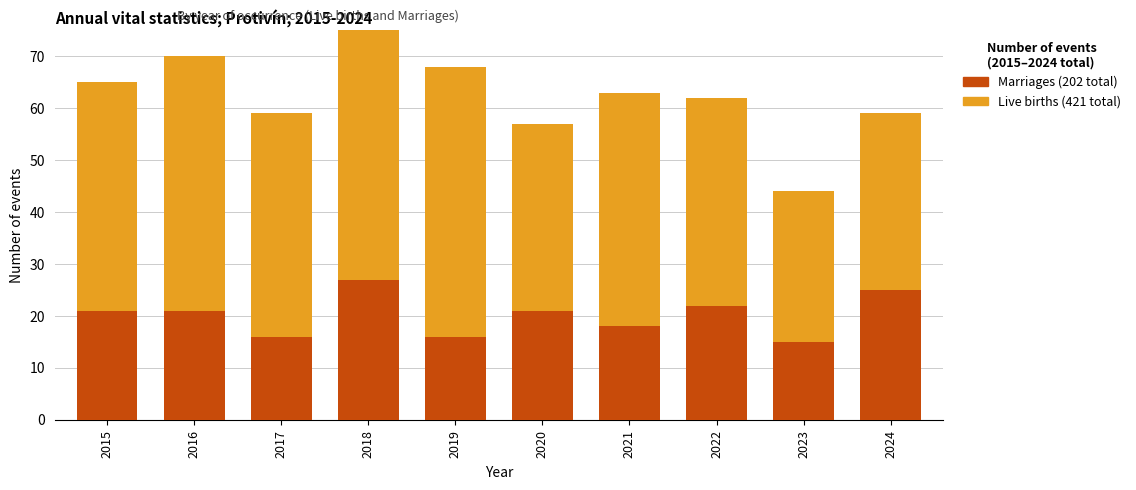

List the series in order of their overall mean, lowest first.

Marriages, Live births